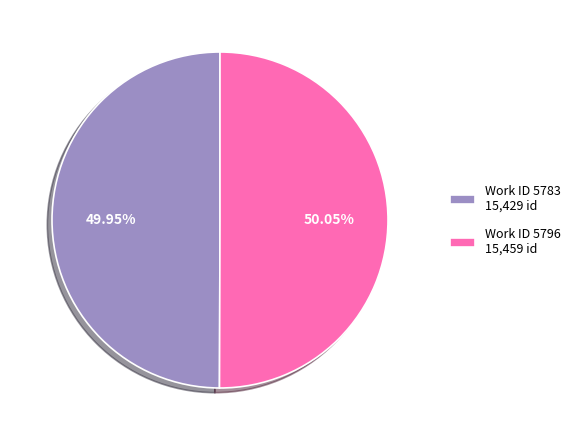

Combined, do Work ID 5783 15,429 id and Work ID 5796 15,459 id account for over 50%?

Yes